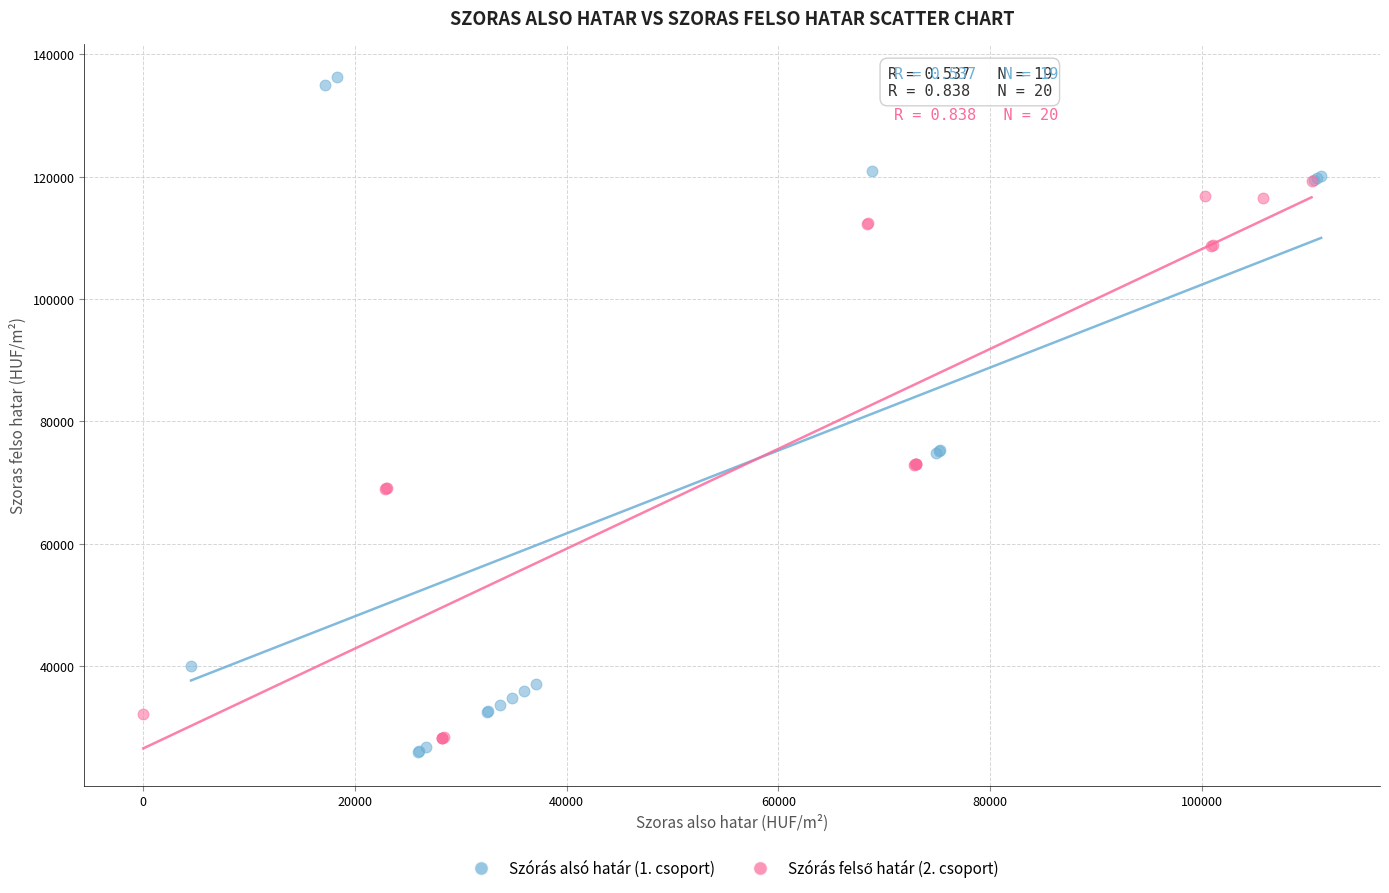

Which series contains the lowest Y value?

Szórás alsó határ (1. csoport)